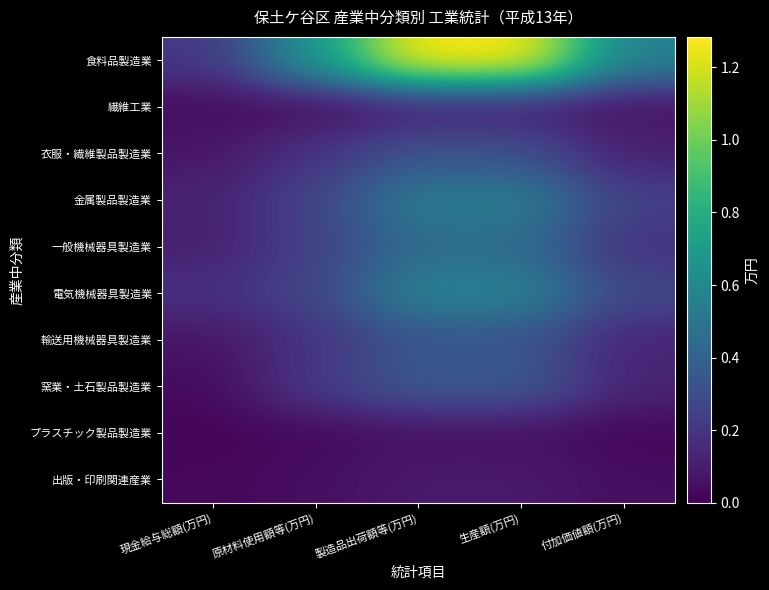

What is the total value across all series at 生産額(万円)?

4089253